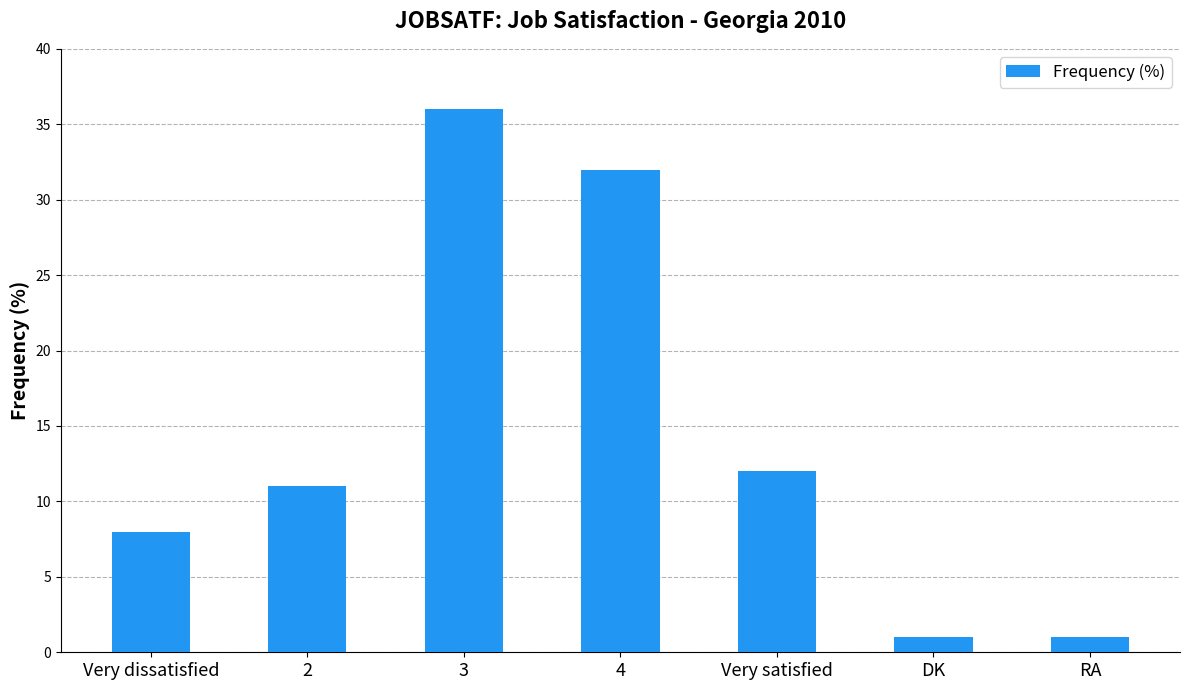

Reading left to right, transcribe all the data shown in this chart.

8	11	36	32	12	1	1